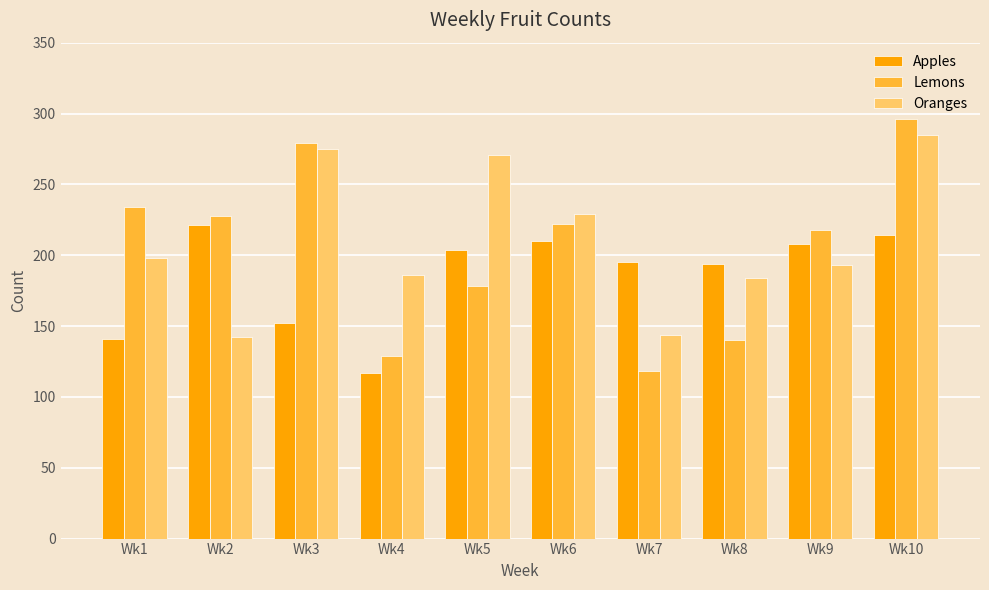

Which category has the highest value in the Oranges series?

Wk10